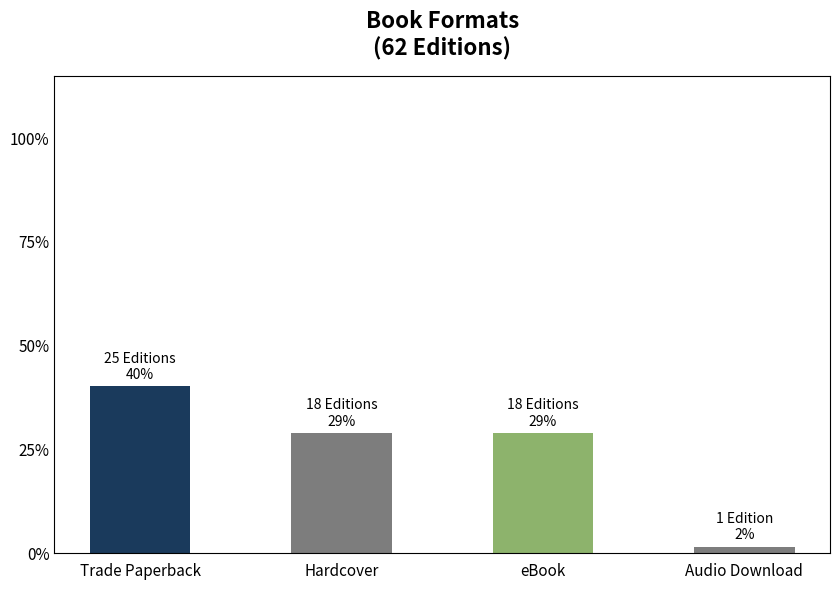

What is the change in value from eBook to Audio Download?

-0.3